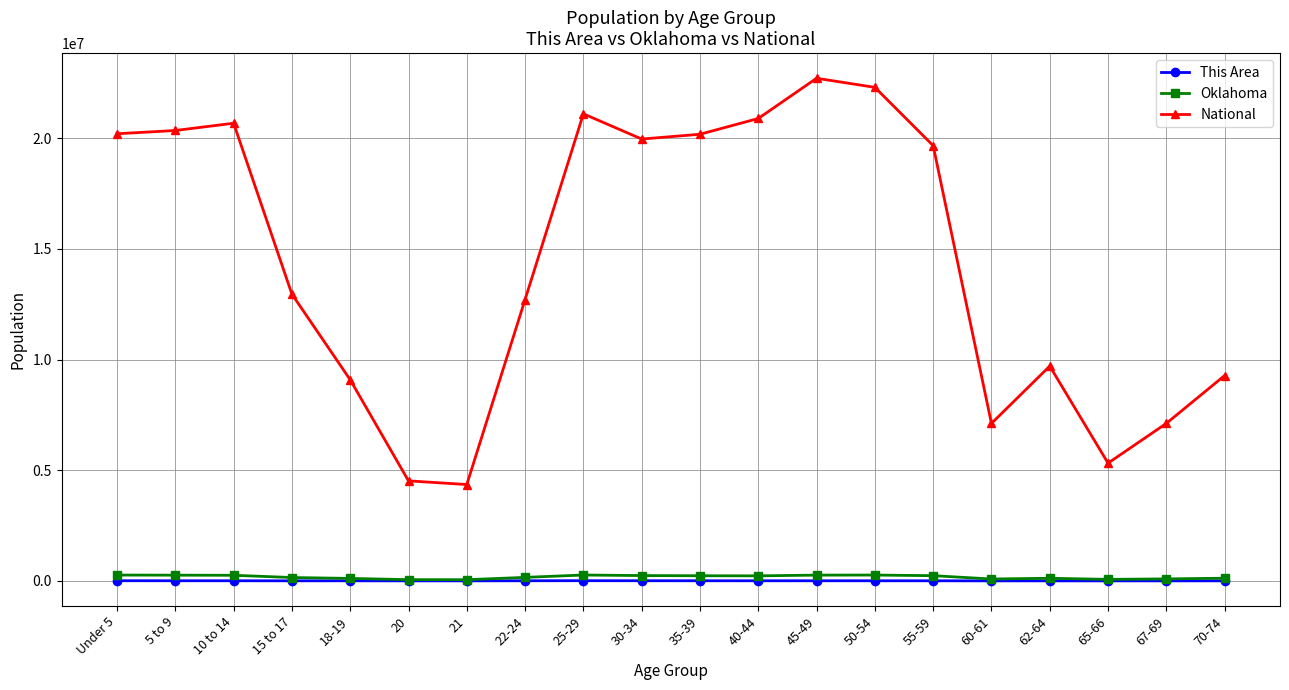

What position from the right is 20?

15